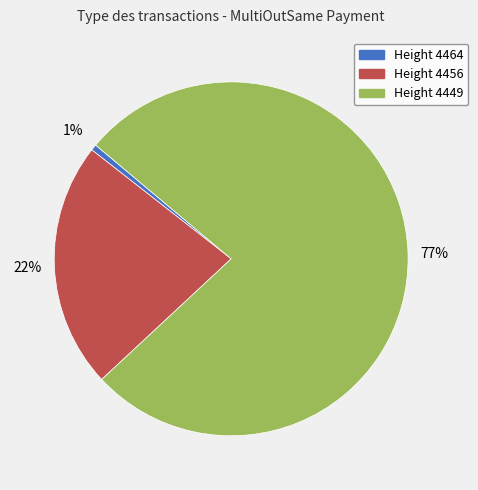

Is there any slice that represents more than half of the pie?

Yes